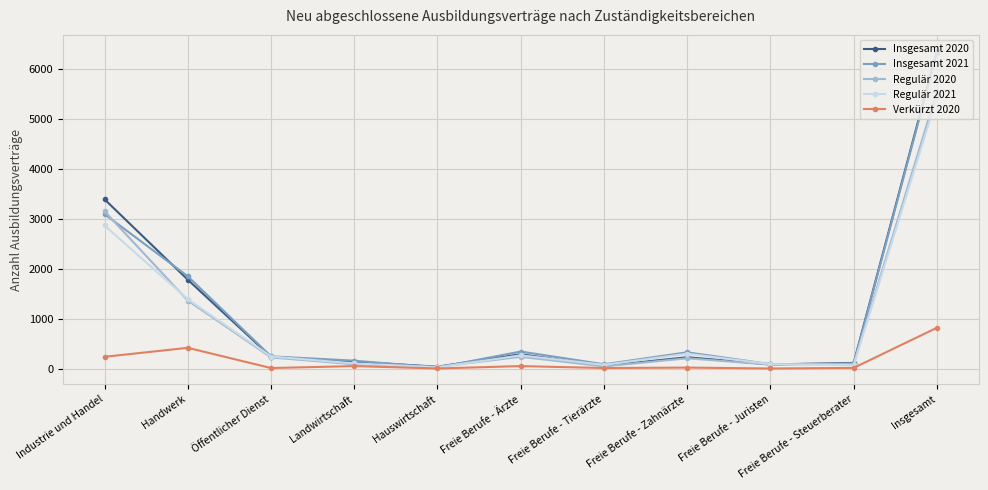

The Regulär 2020 series shows 3153 at Industrie und Handel. True or false?

True